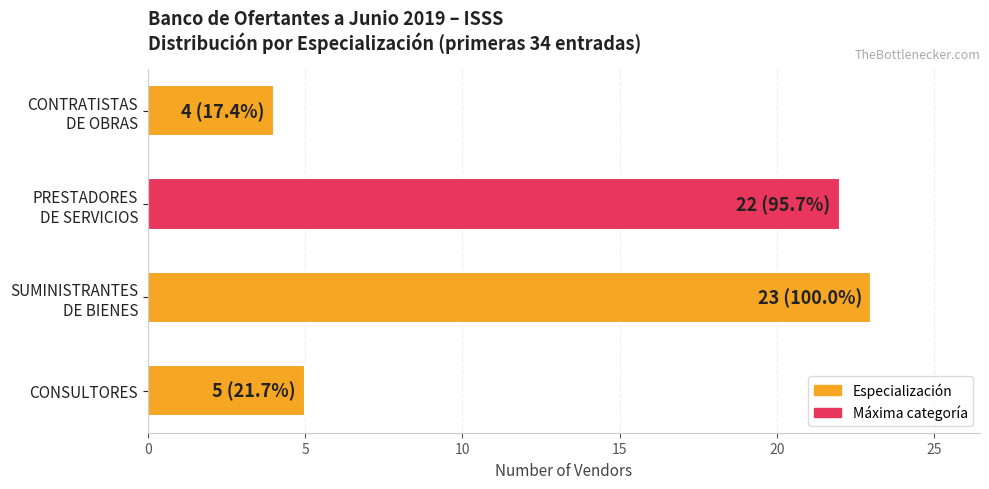

At which label is the value closest to 13?

CONSULTORES